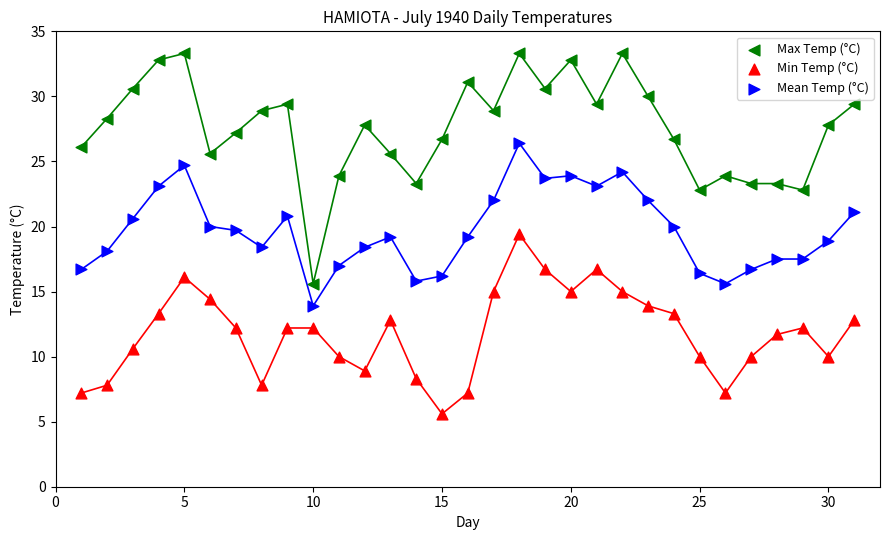

What is the X range (max minus min) for the scatter plot?

30.0